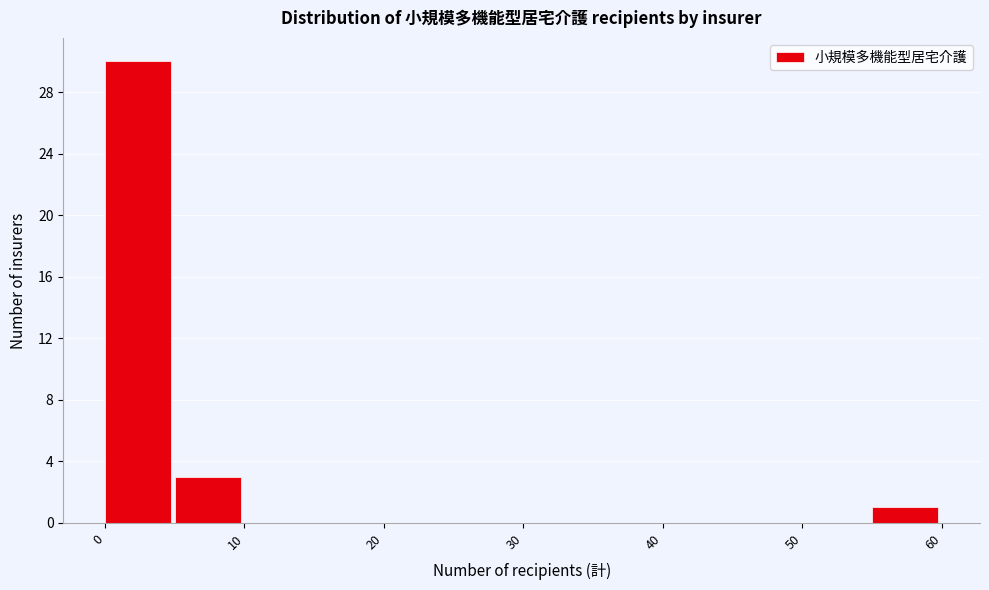

Reading left to right, transcribe this chart: for each bar, give the range it covers on the x-axis and its height. The values are not printed on the chart, so give them approximately, as read against the axis.

0 to 5: 30
5 to 10: 3
10 to 15: 0
15 to 20: 0
20 to 25: 0
25 to 30: 0
30 to 35: 0
35 to 40: 0
40 to 45: 0
45 to 50: 0
50 to 55: 0
55 to 60: 1